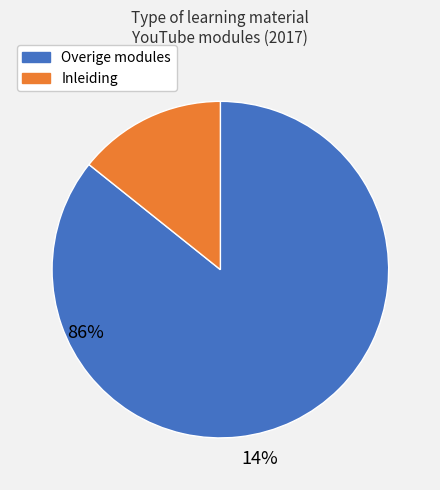

Does any single category account for the majority?

Yes